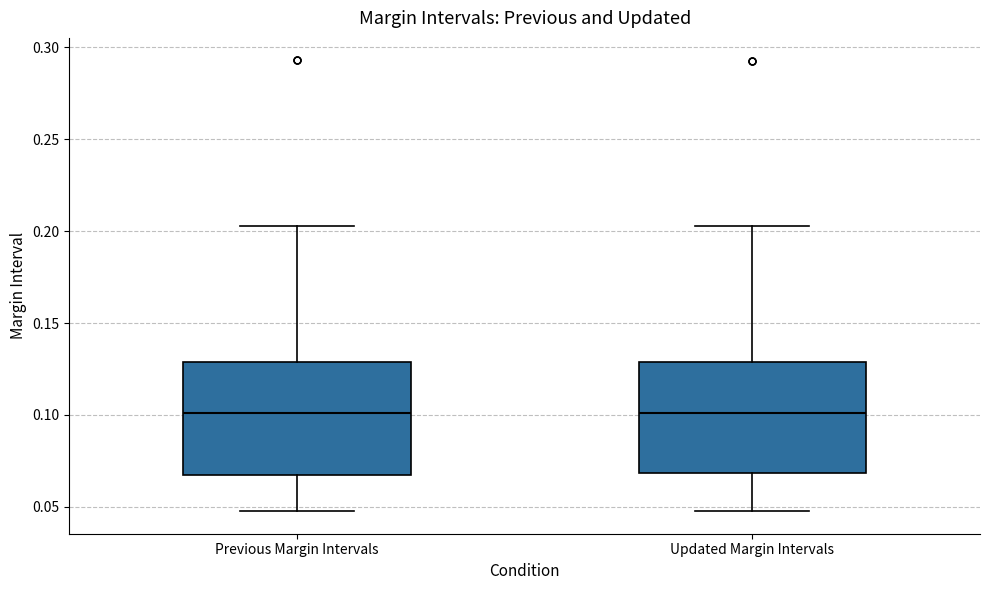

Where is the upper edge of the box for Updated Margin Intervals on the y-axis? The values are not printed on the chart, so give them approximately, as read against the axis.

0.130